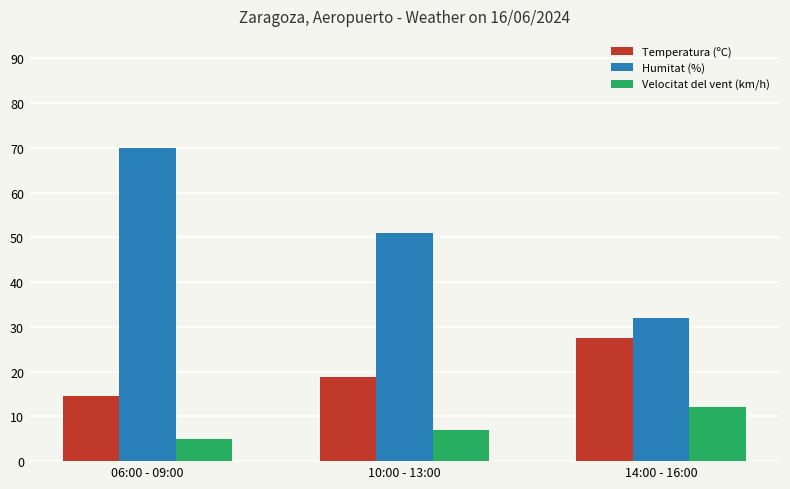

Is it true that Temperatura (ºC) equals 18.9 at 10:00 - 13:00?

True